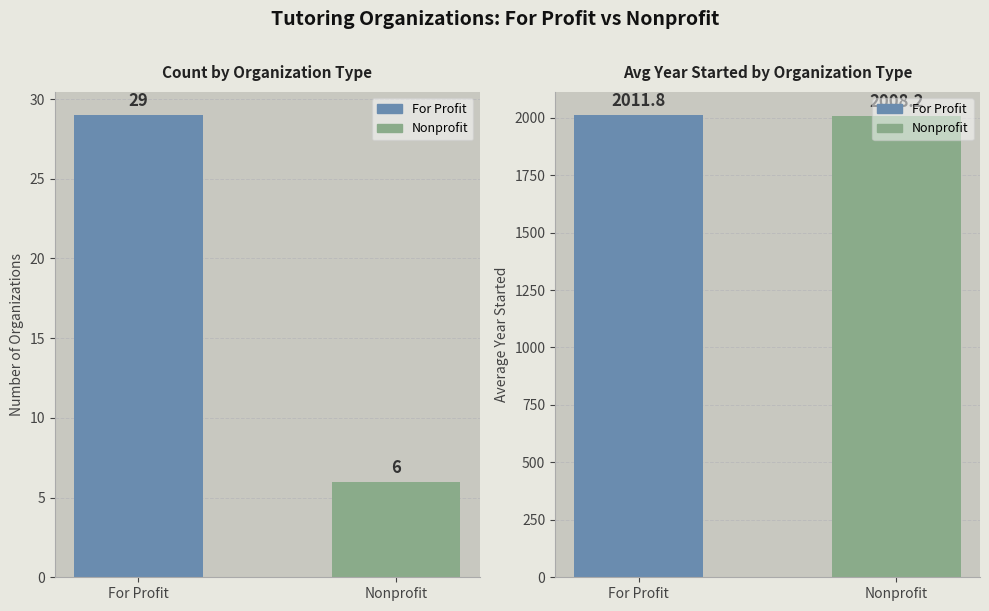

Reading right to left, what are all the values shown in this chart?

For Profit: 6.0	29.0
Nonprofit: 2008.2	2011.8